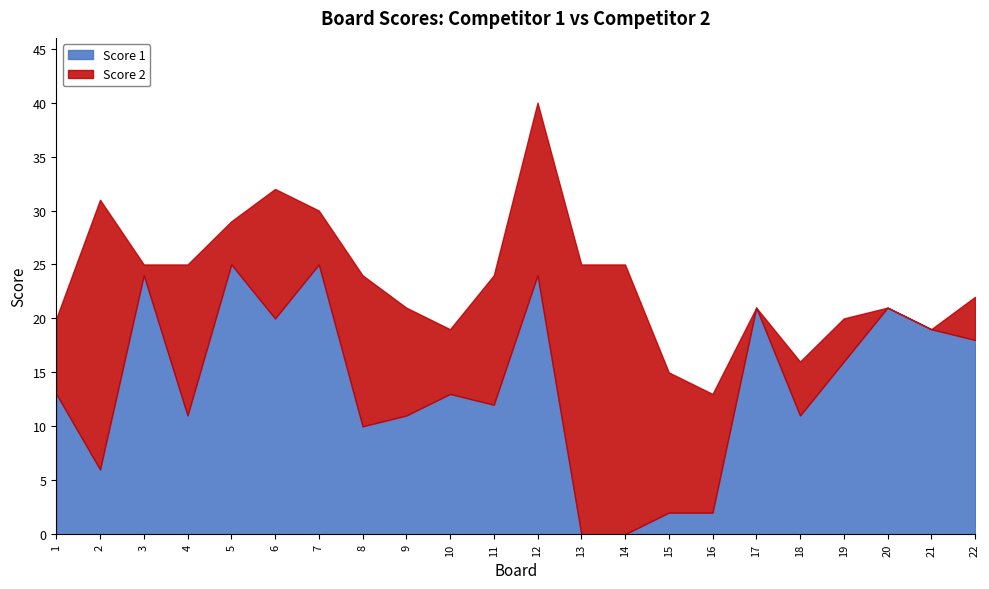

What is the total value across all series at 12?

40